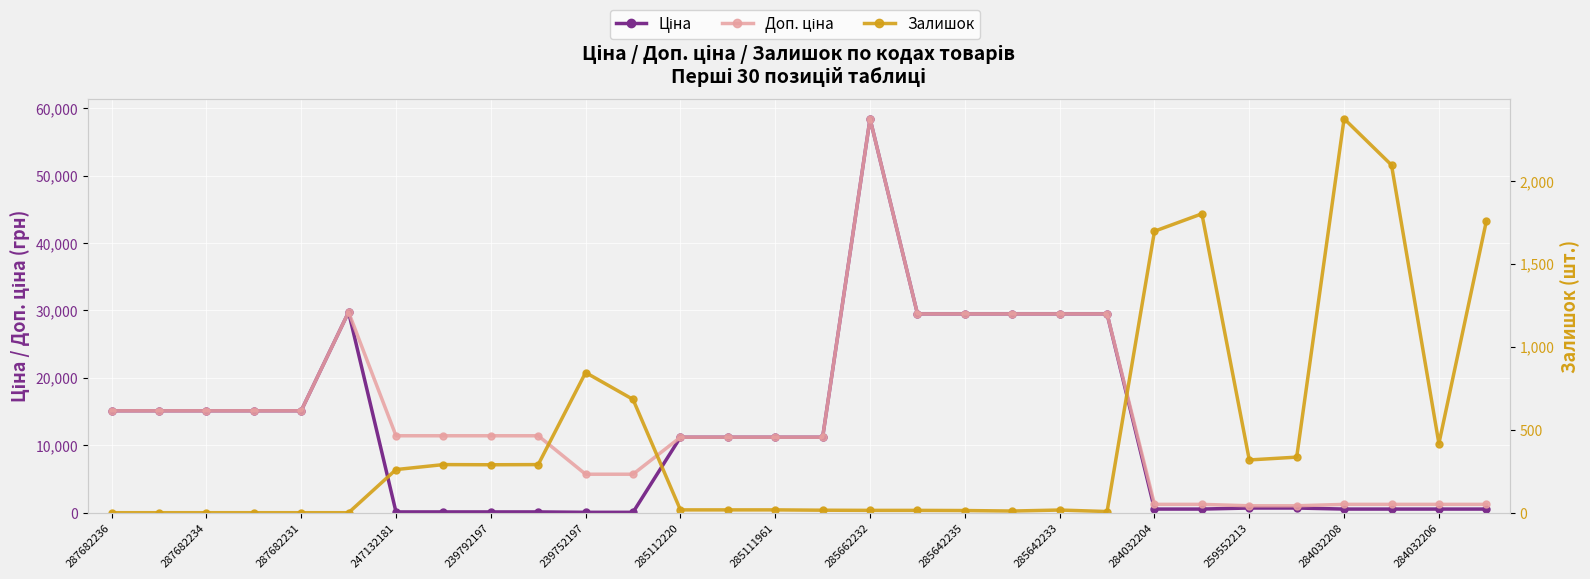

What position from the left is 284032206?

29